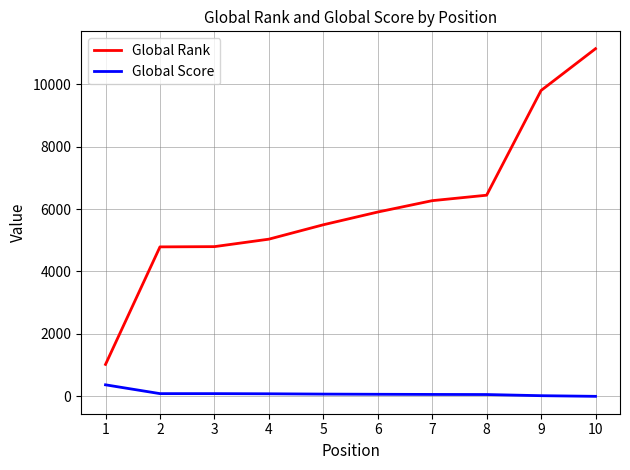

List the series in order of their overall mean, lowest first.

Global Score, Global Rank